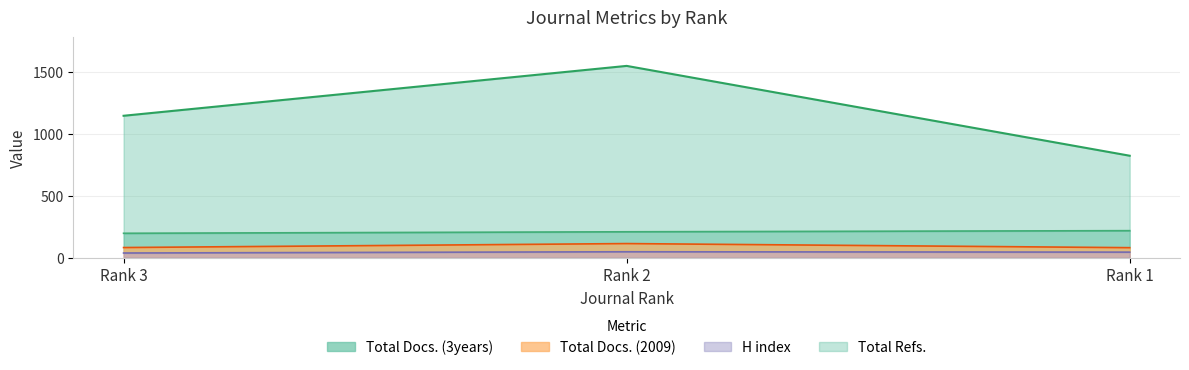

The value of Total Docs. (2009) at Rank 2 is 114. True or false?

True